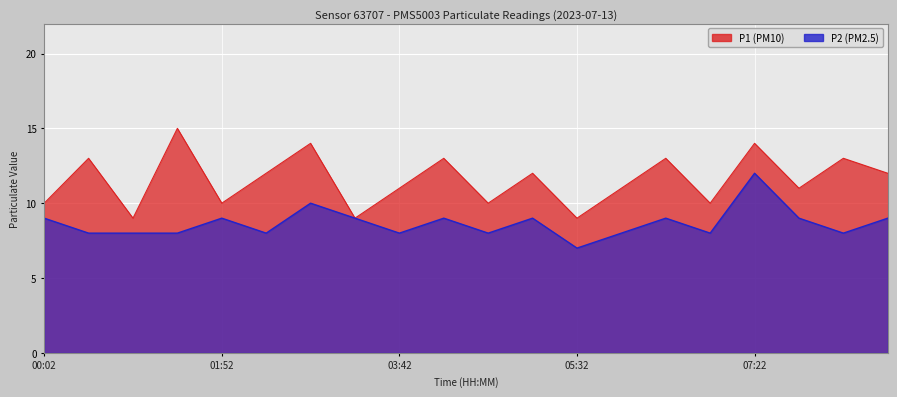

Where does the P2 series first go above 9?

02:47